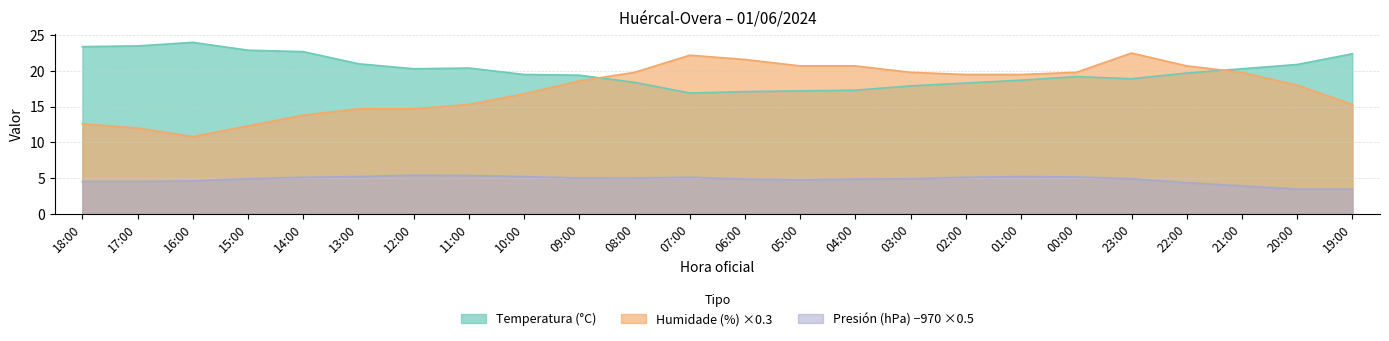

At which category is the sum across all series the highest?

23:00